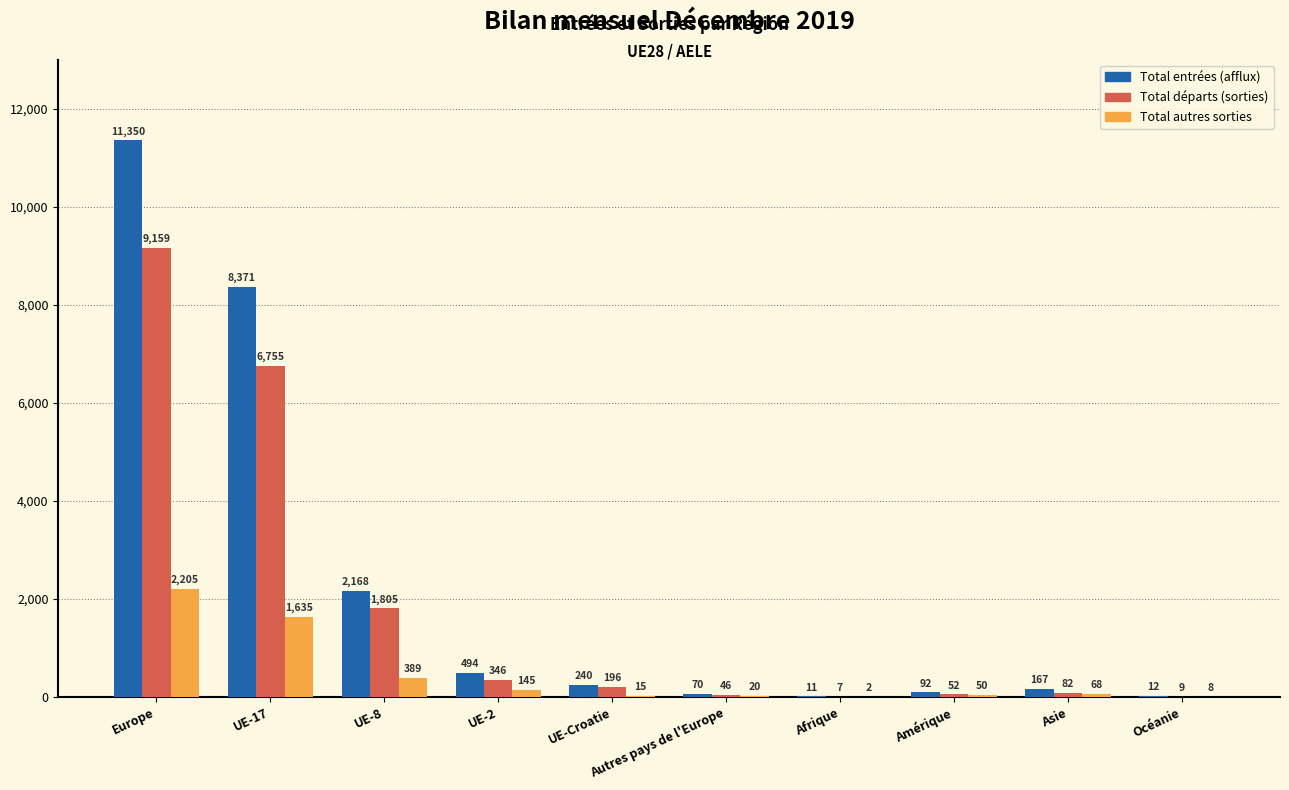

What is the maximum value shown in the chart?

11350